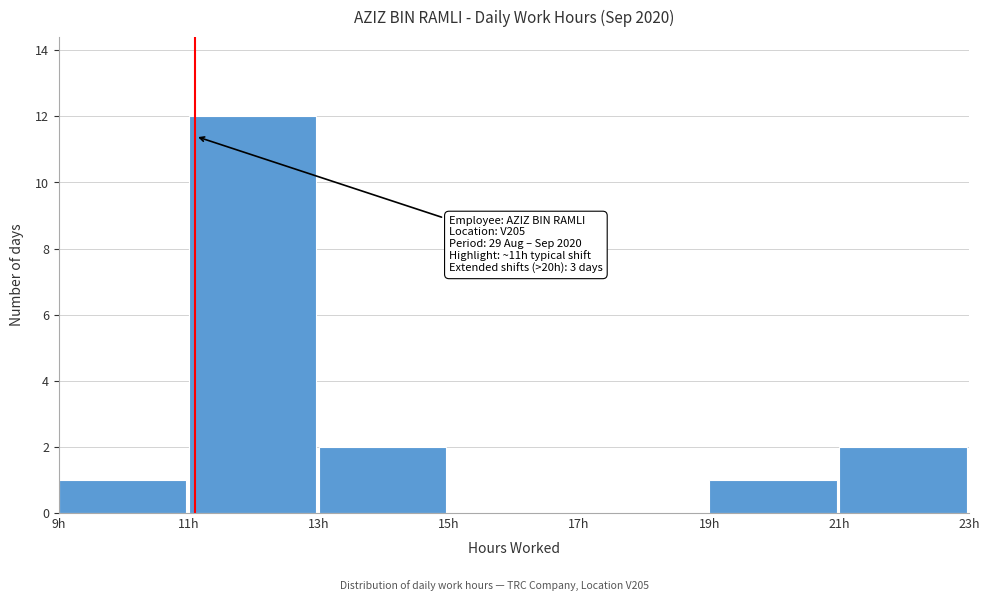

Over which range of the x-axis is the bar tallest?

11 to 13